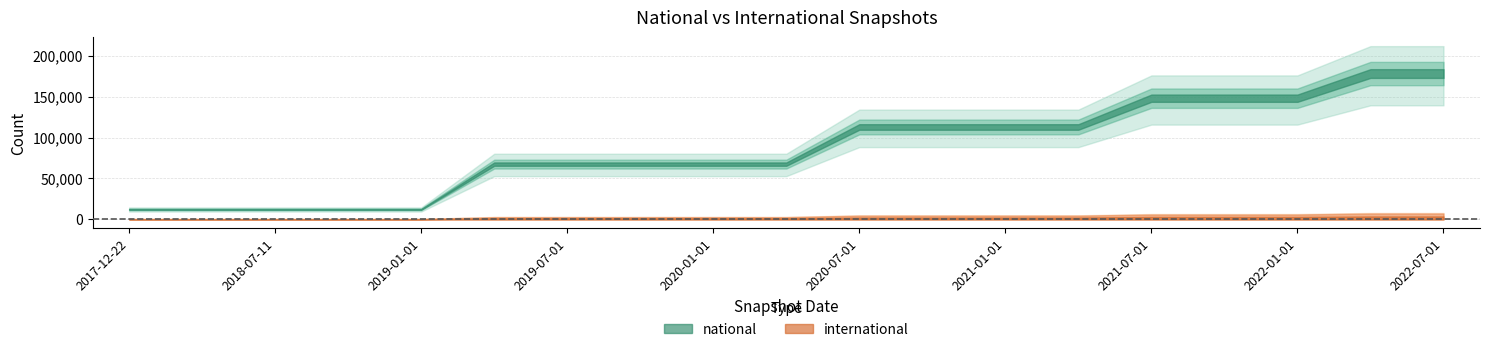

Reading left to right, extract all data points from this chart.

national: 2017-12-22=12230	2018-04-09=12230	2018-07-11=12230	2018-09-28=12230	2019-01-01=12230	2019-04-06=67579	2019-07-01=67579	2019-10-09=67579	2020-01-01=67579	2020-04-01=67579	2020-07-01=113009	2020-10-01=113009	2021-01-01=113009	2021-04-01=113009	2021-07-01=148208	2021-10-01=148208	2022-01-01=148208	2022-04-01=178363	2022-07-01=178363
international: 2017-12-22=0	2018-04-09=0	2018-07-11=0	2018-09-28=0	2019-01-01=0	2019-04-06=0	2019-07-01=0	2019-10-09=0	2020-01-01=0	2020-04-01=0	2020-07-01=0	2020-10-01=0	2021-01-01=0	2021-04-01=0	2021-07-01=0	2021-10-01=0	2022-01-01=0	2022-04-01=0	2022-07-01=0